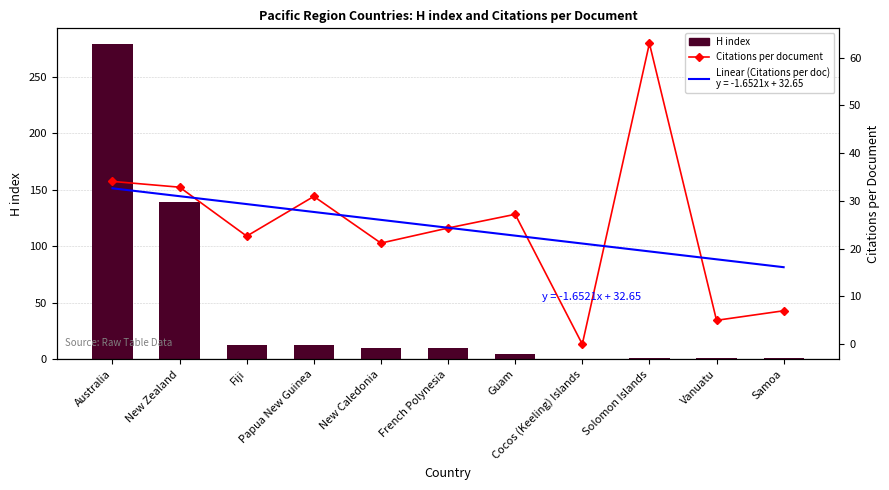

True or false: H index has a value of 279.0 at Australia.

True